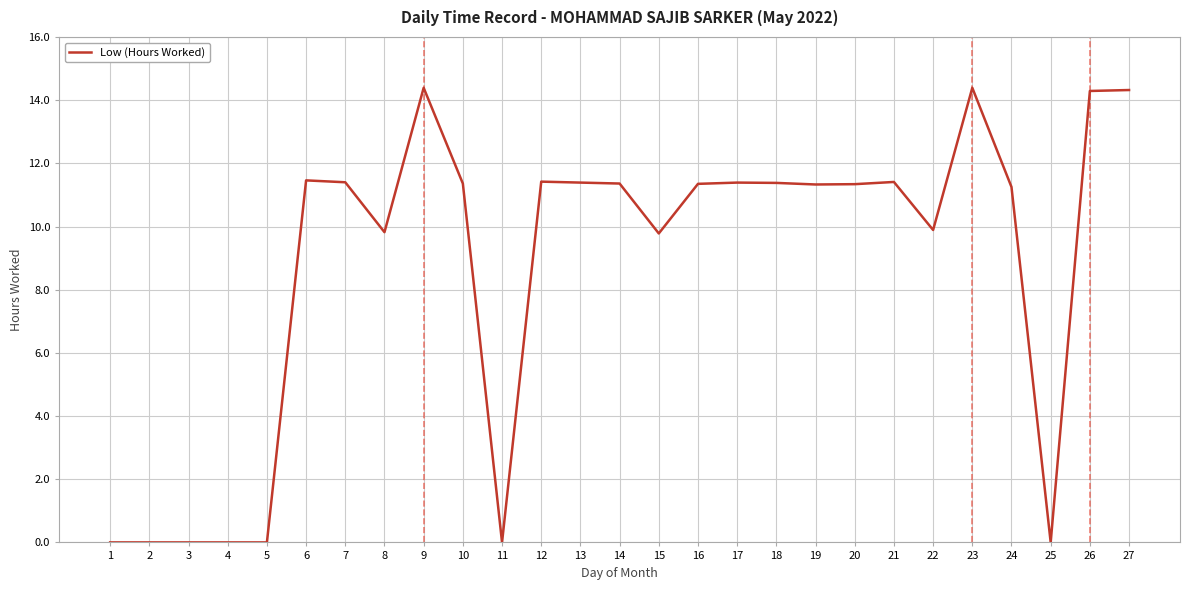

What is the greatest value displayed?

14.4